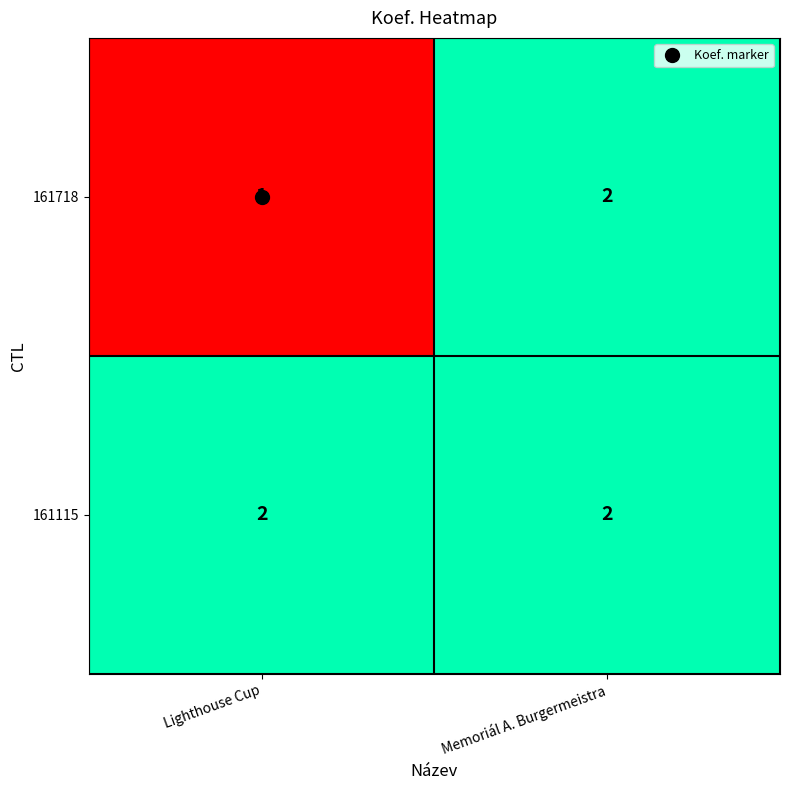

Rank the series by their average value, from lowest to highest.

161718, 161115